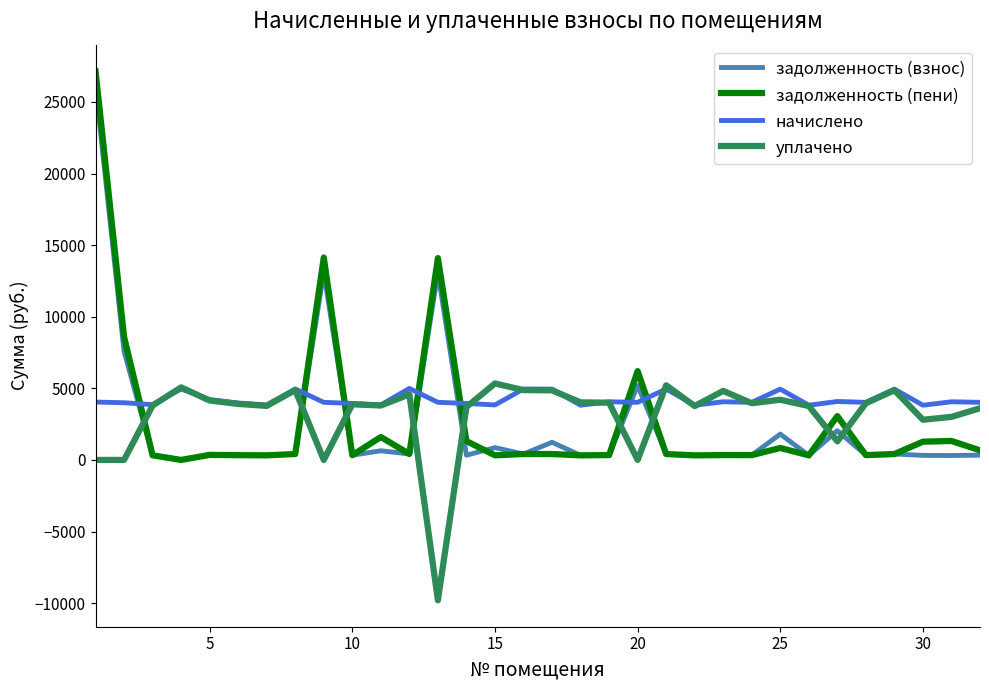

What is the maximum value shown in the chart?

27149.5